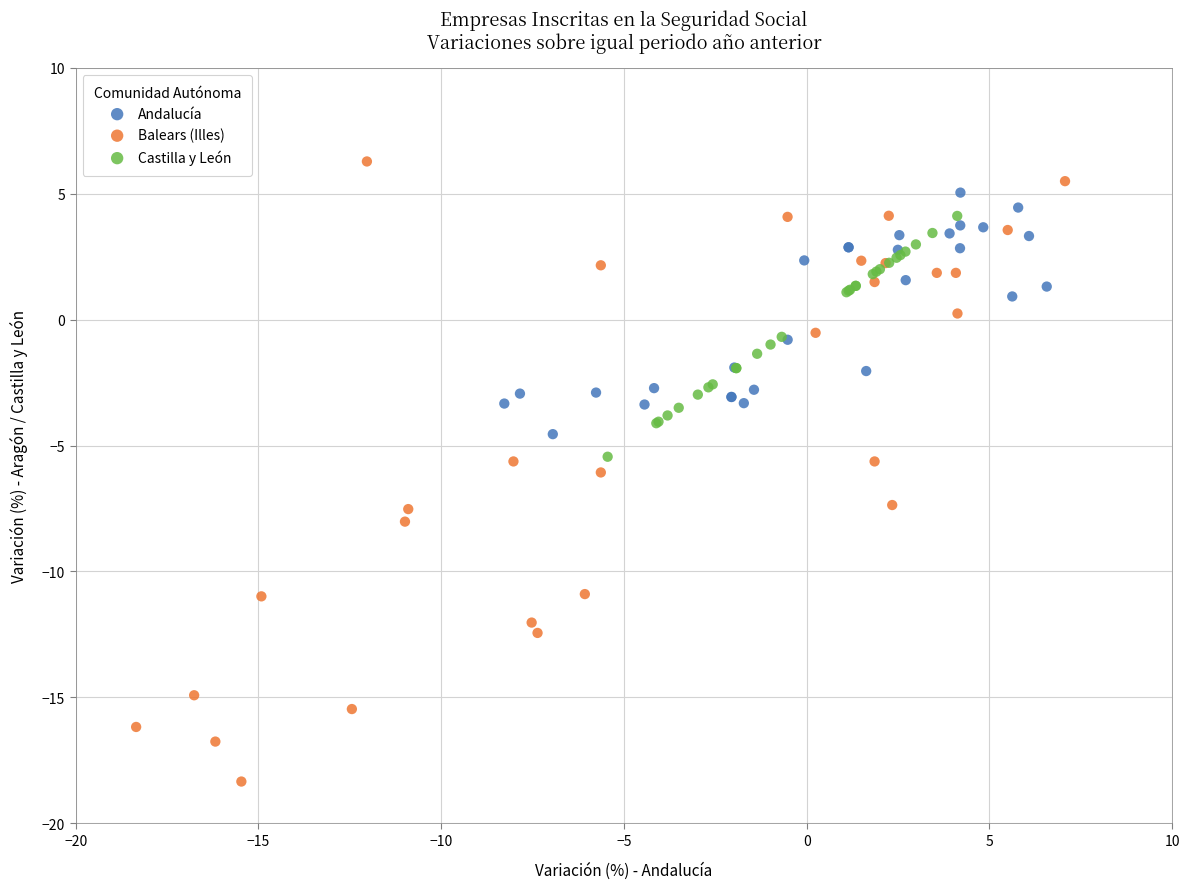

Which series reaches the maximum Y coordinate?

Balears (Illes)